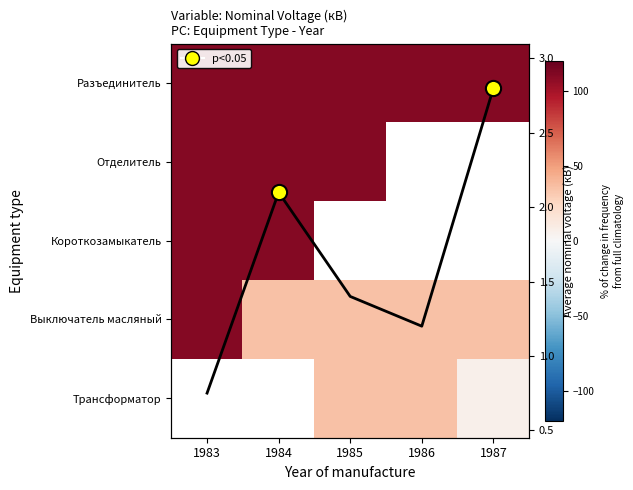

How many data points does each series have?

5